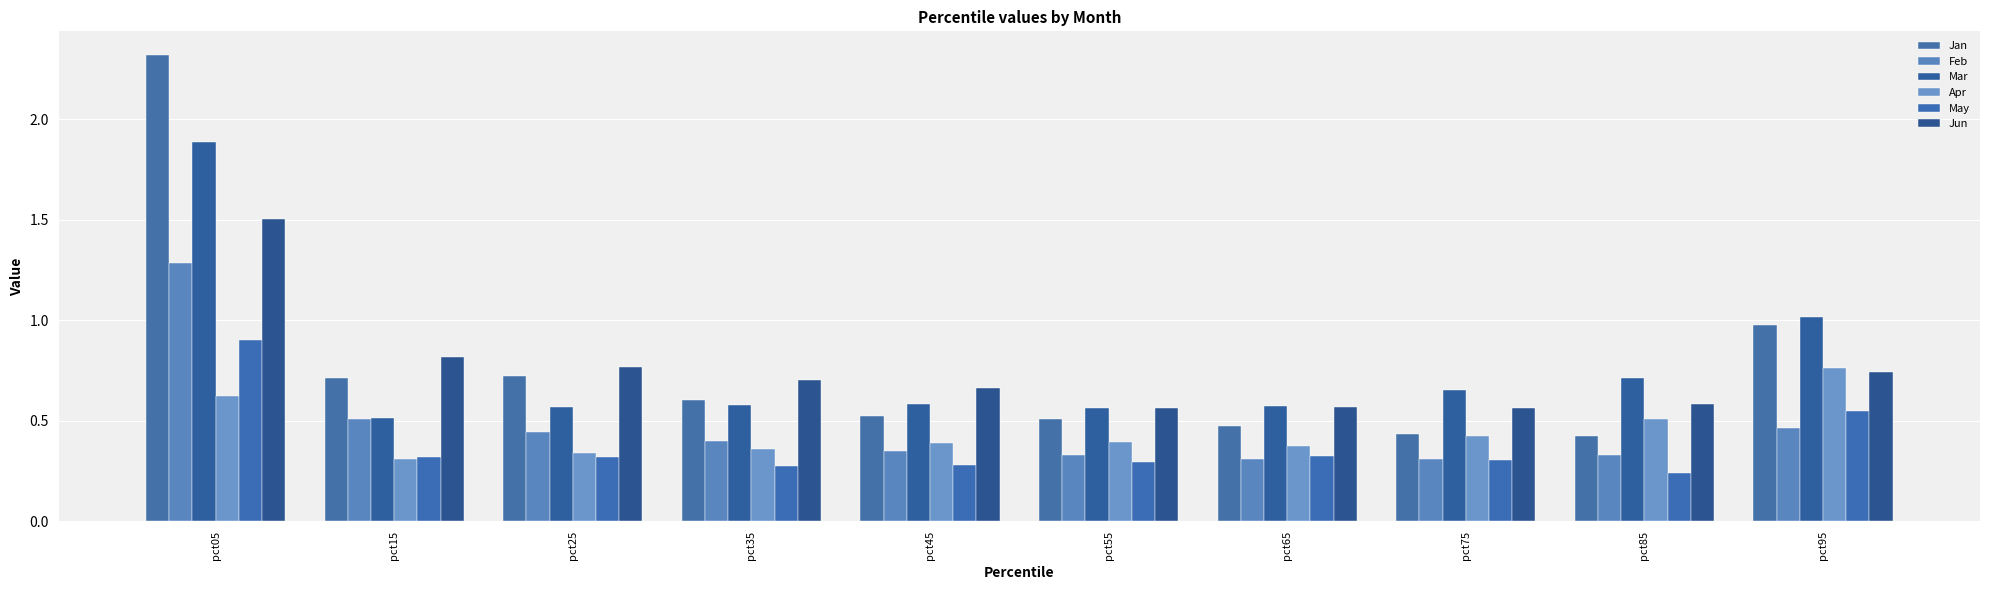

Which has a higher value, pct95 or pct75?

pct95